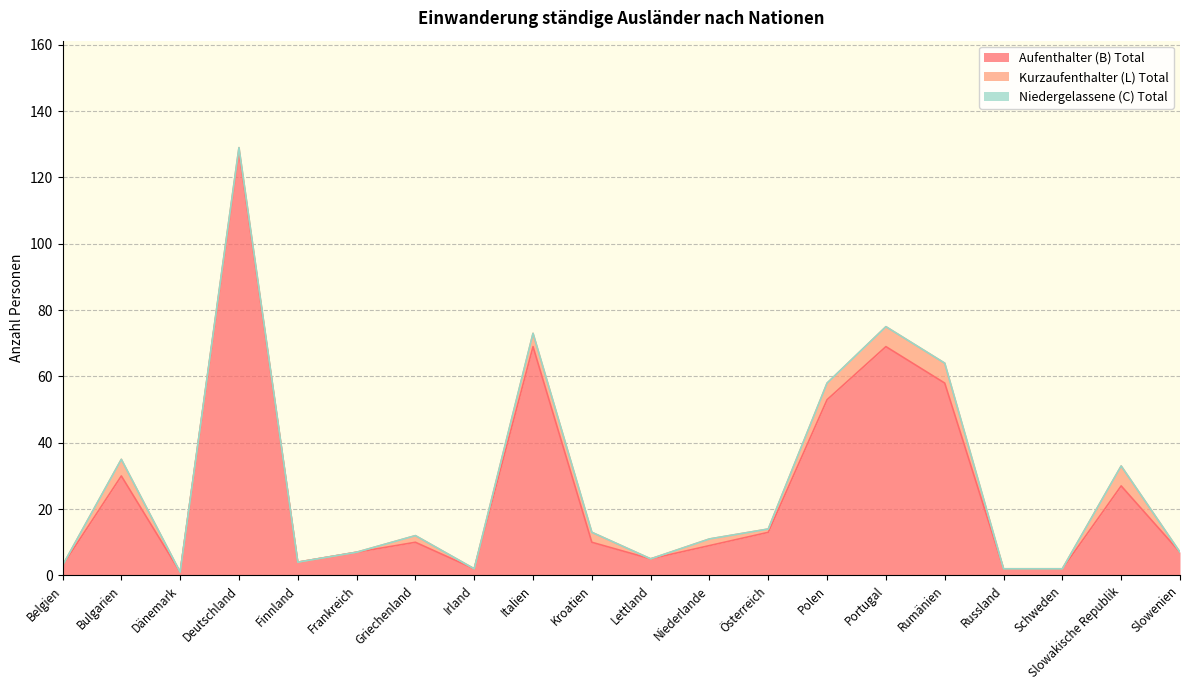

True or false: Niedergelassene (C) Total and Kurzaufenthalter (L) Total cross at least once.

False